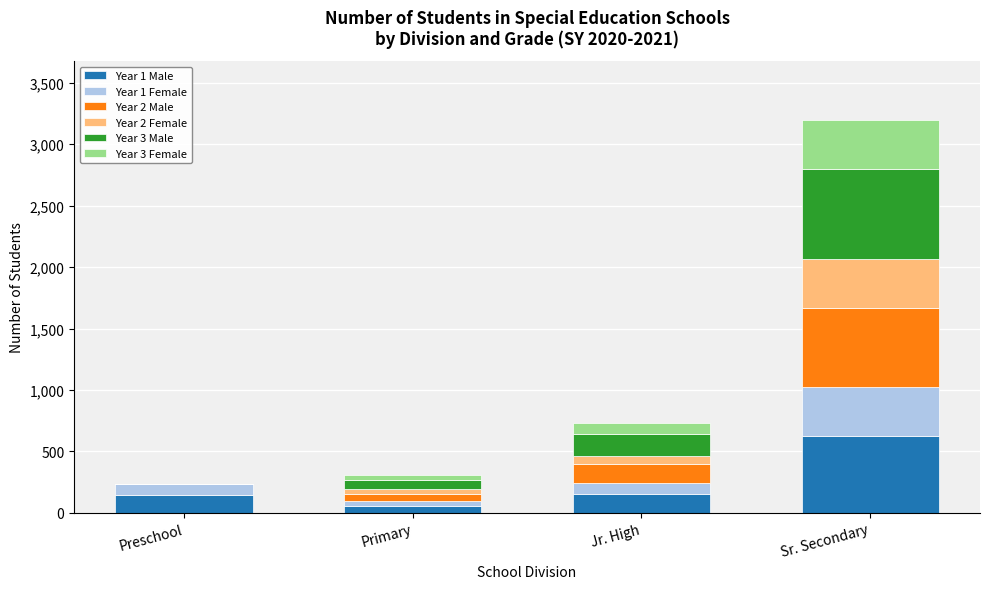

Is it true that Year 1 Male equals 151 at Jr. High?

True